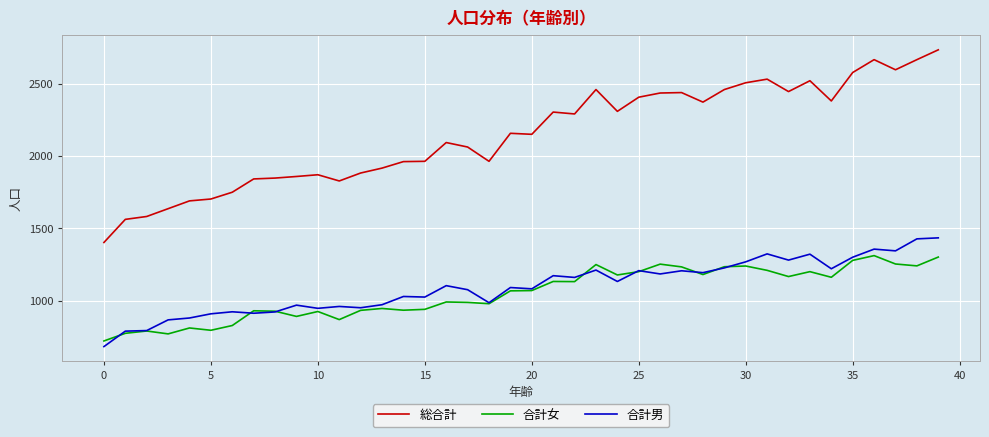

Which series has the largest range (max minus min)?

総合計